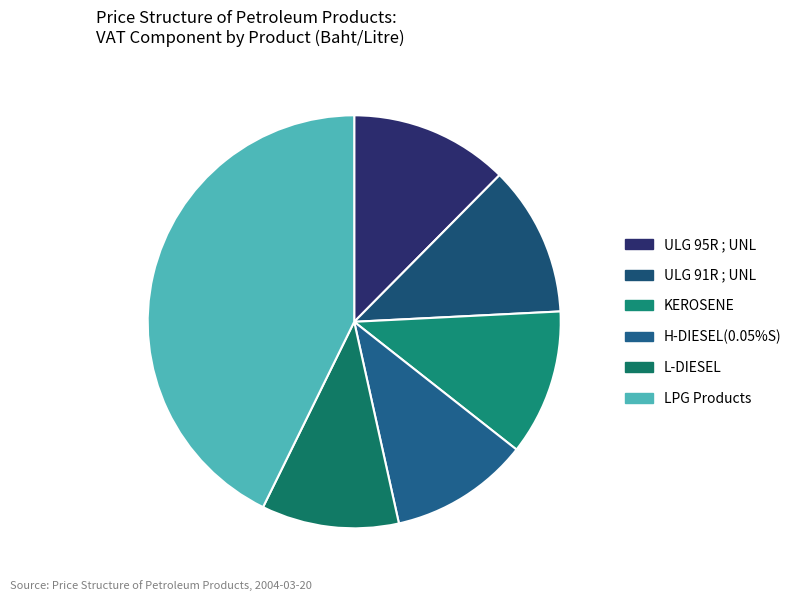

How many segments does this pie chart have?

6